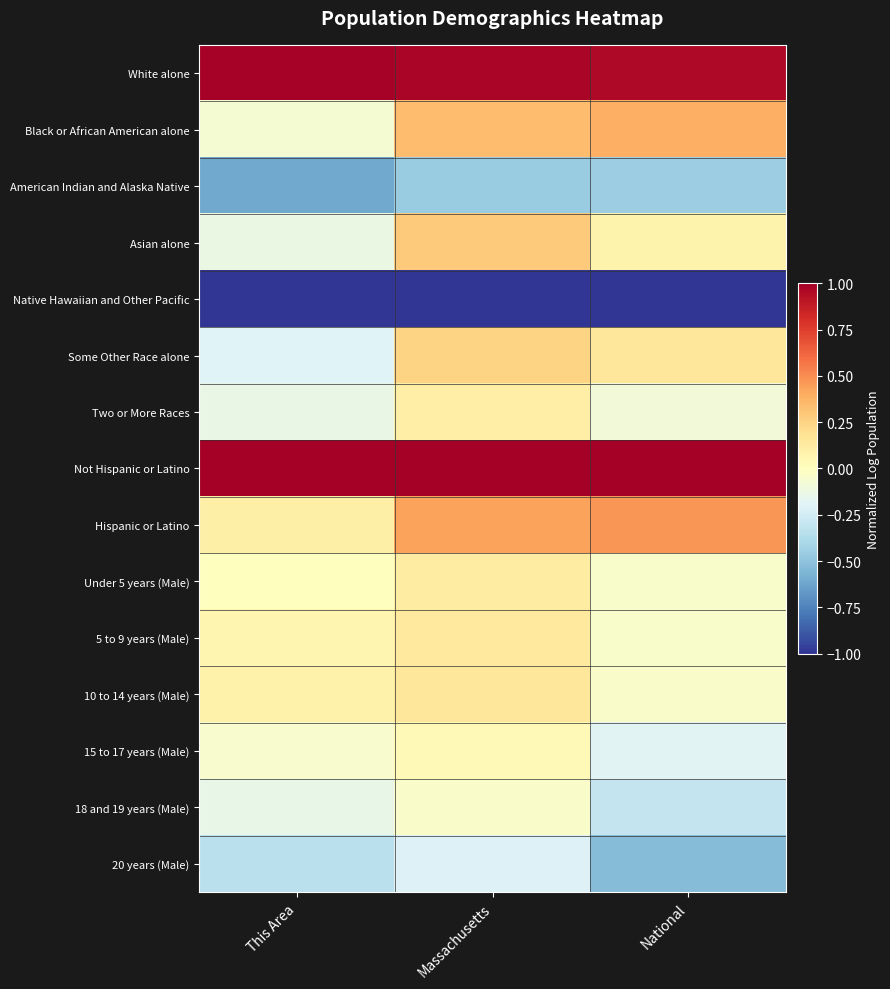

Between National and Massachusetts, which is larger?

Massachusetts